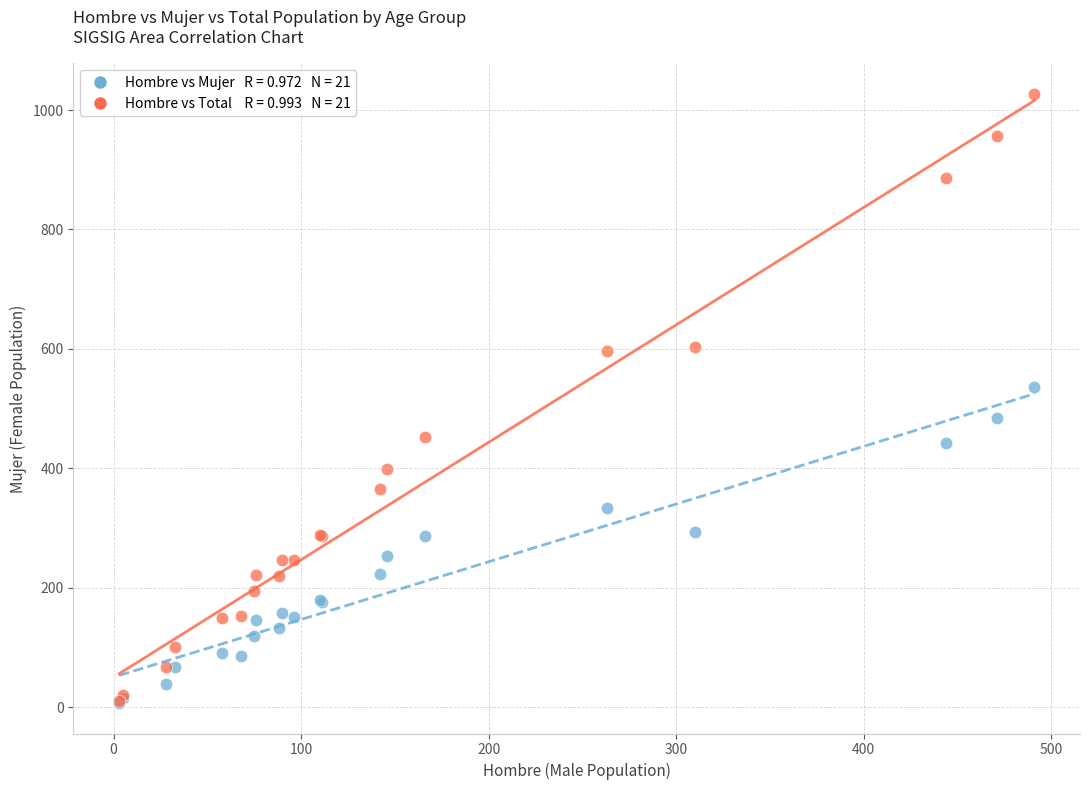

Across all series, what Y value is closest to 517?

536